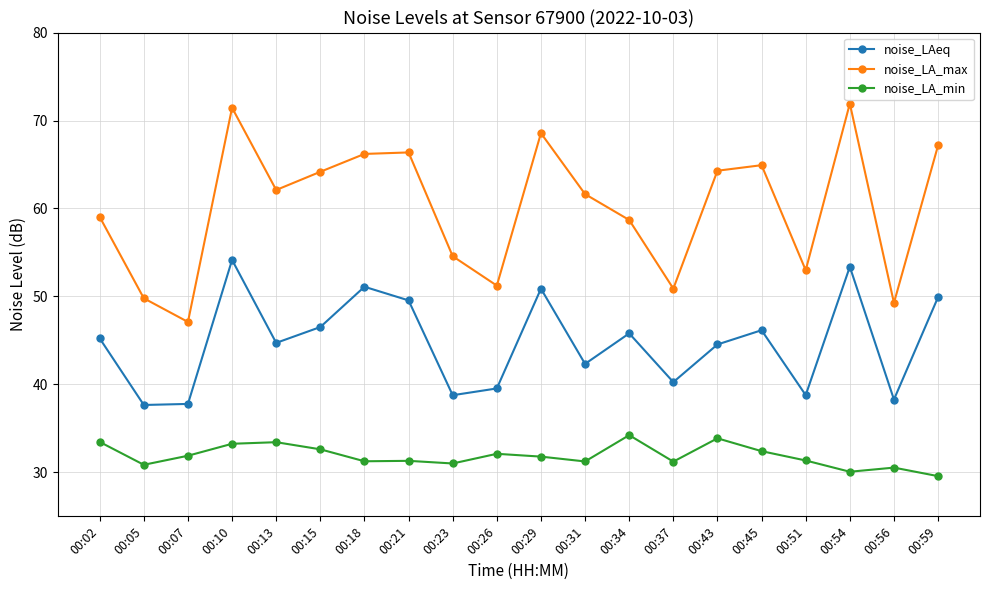

The value of noise_LA_min at 00:34 is 16.0. True or false?

False